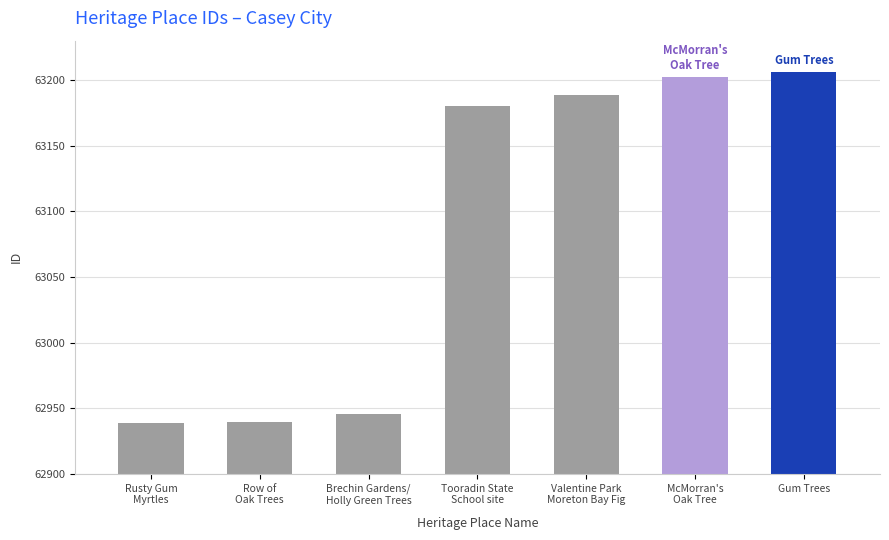

How many values are below 63180?

3